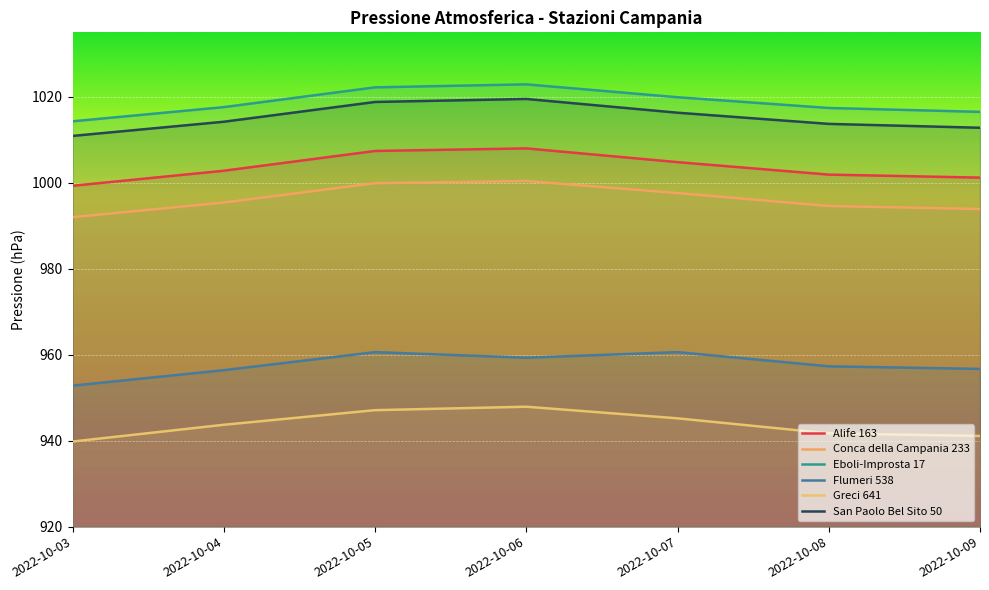

Reading left to right, transcribe all the data shown in this chart.

Alife 163: 999.3	1002.8	1007.4	1008.0	1004.8	1001.9	1001.2
Conca della Campania 233: 992.0	995.4	999.9	1000.4	997.6	994.6	993.9
Eboli-Improsta 17: 1014.3	1017.6	1022.2	1022.9	1019.9	1017.4	1016.5
Flumeri 538: 952.8	956.4	960.6	959.3	960.6	957.3	956.7
Greci 641: 939.8	943.7	947.1	947.9	945.2	941.7	941.1
San Paolo Bel Sito 50: 1010.9	1014.2	1018.8	1019.5	1016.3	1013.7	1012.8